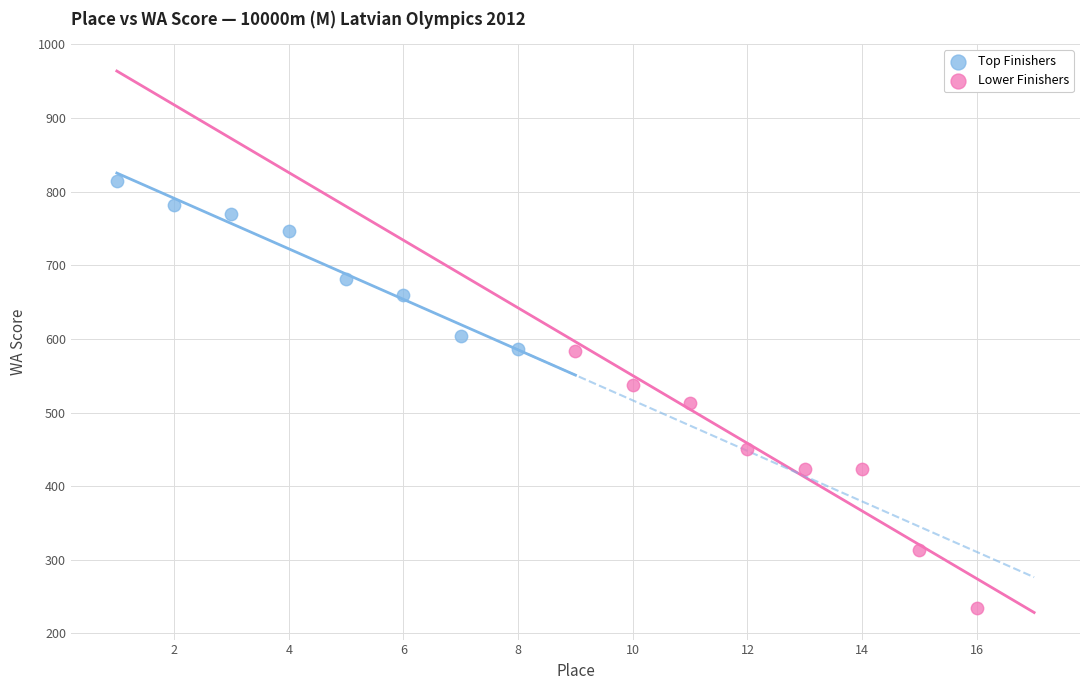

Which series reaches the minimum Y coordinate?

Lower Finishers